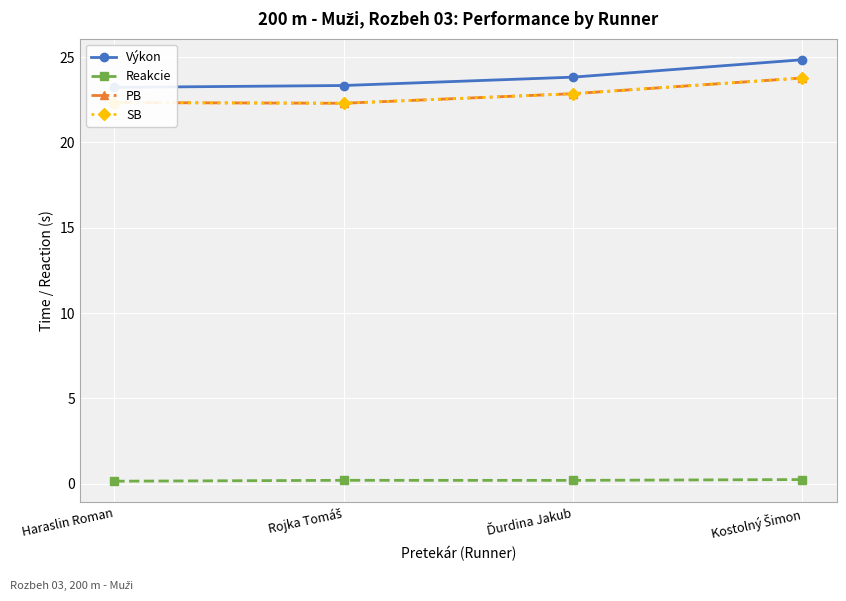

What is the sum of the SB values at Haraslin Roman and Ďurdina Jakub?

45.2